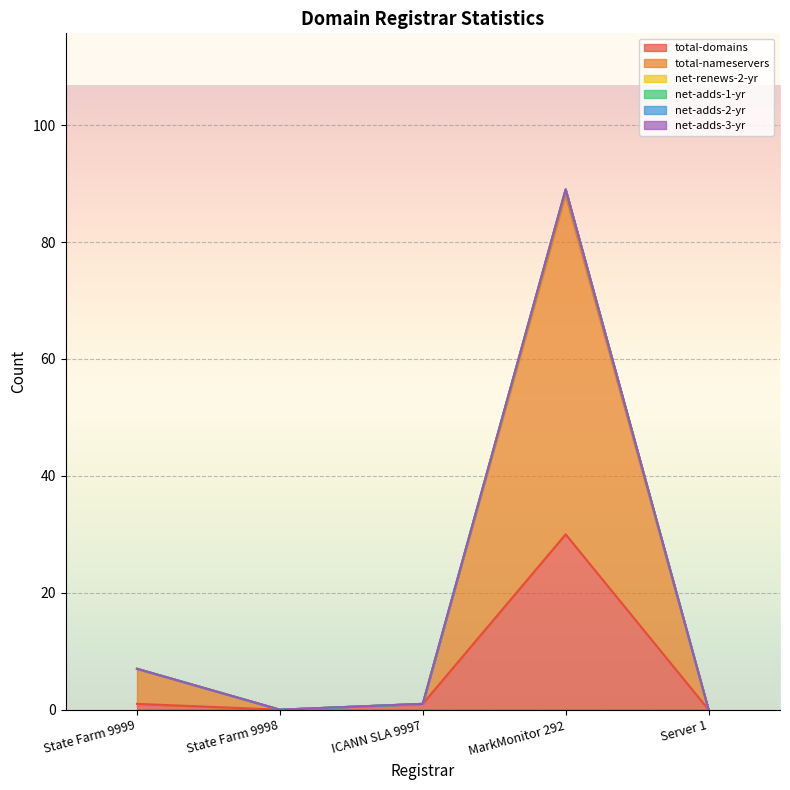

True or false: total-nameservers and net-renews-2-yr intersect in this chart.

False